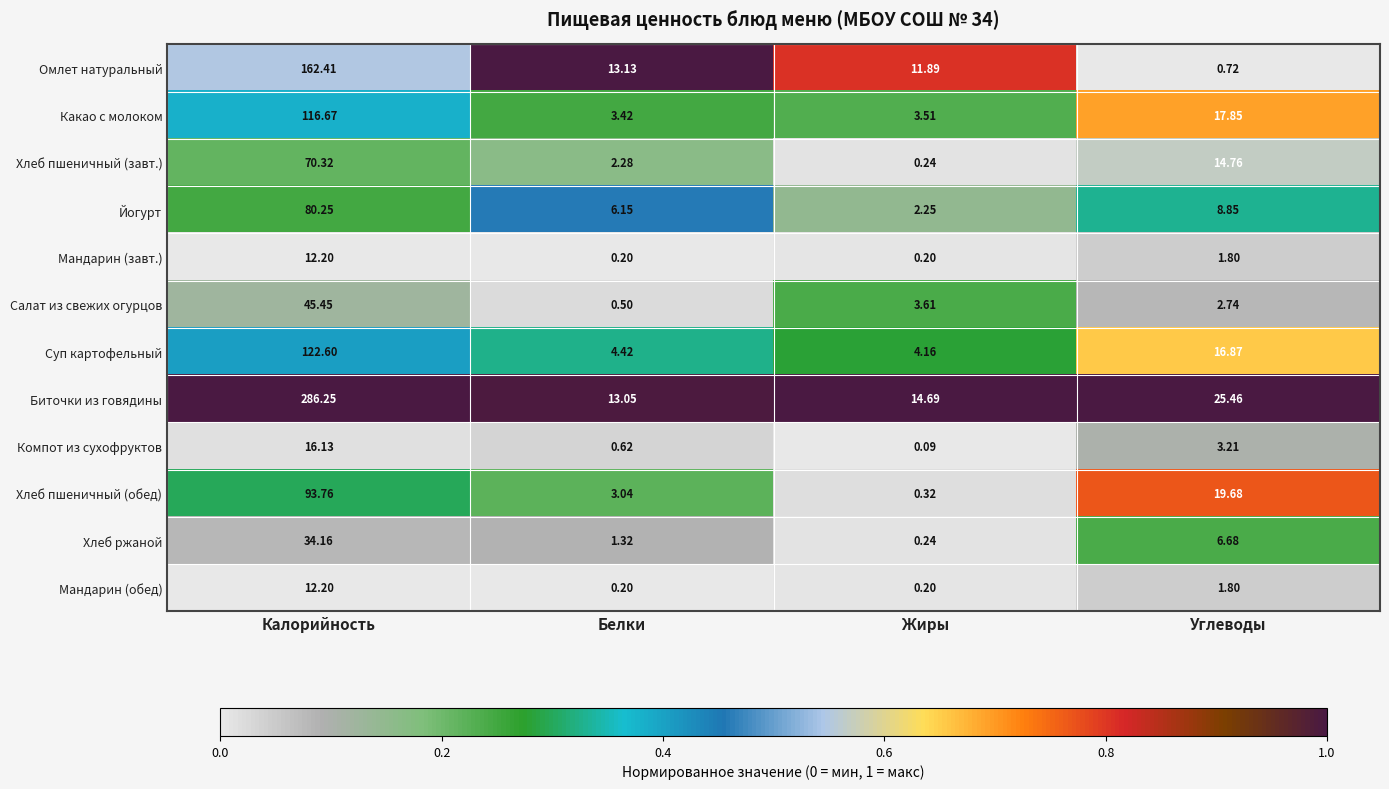

At which category is the sum across all series the highest?

Калорийность